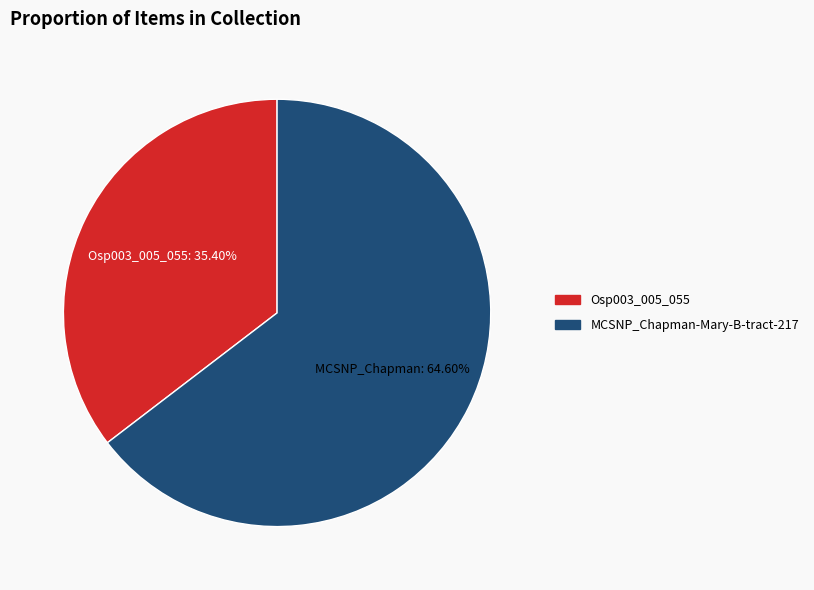

Is it true that Osp003_005_055 is 35% of the pie?

True